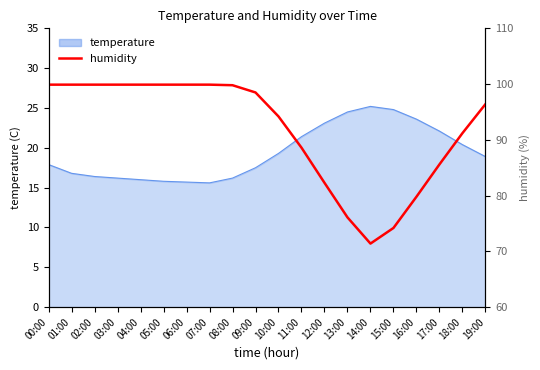

The chart shows a value of 50.1 at 10:00. True or false?

False